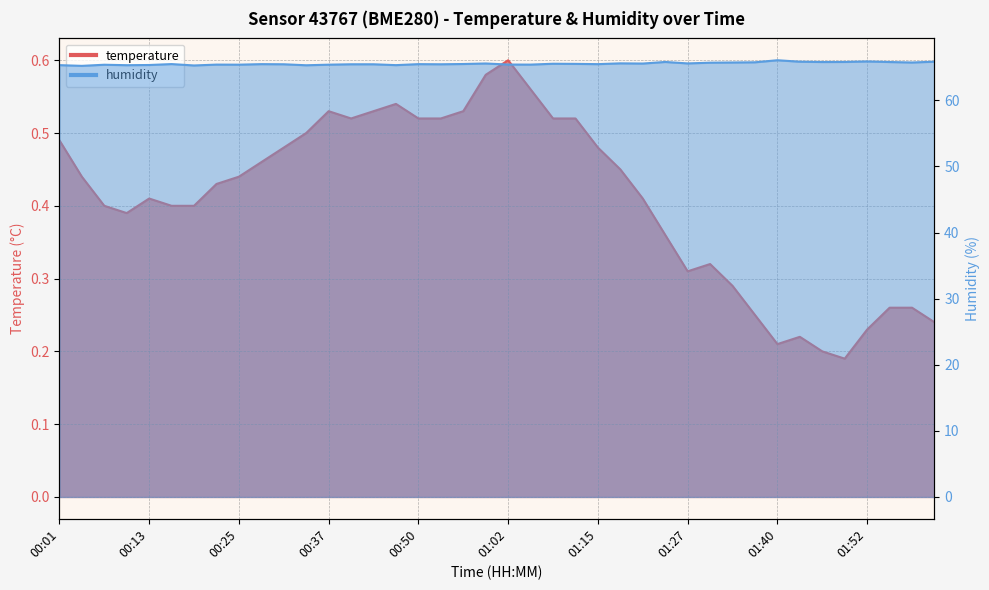

What is the average value of the humidity series?

65.5